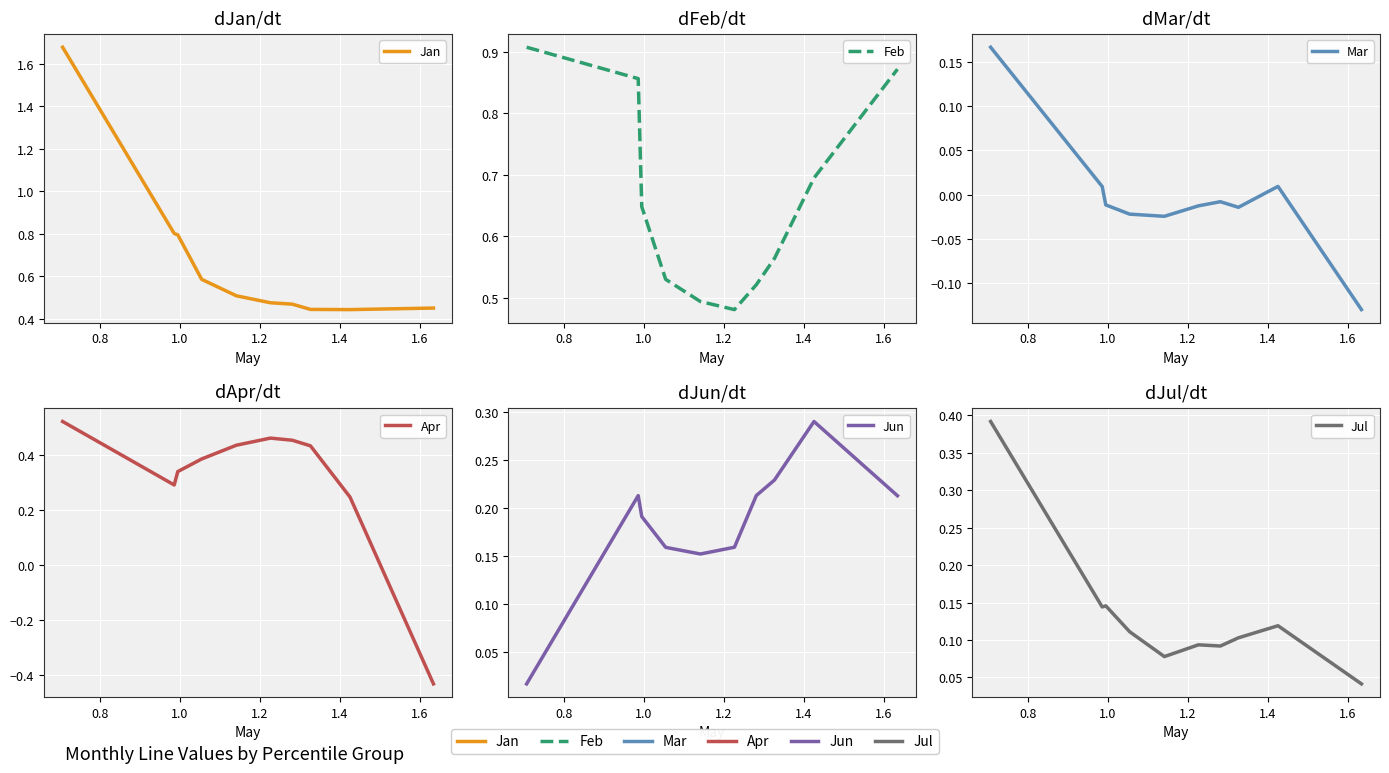

What is the total value across all series at 1.0?

2.1